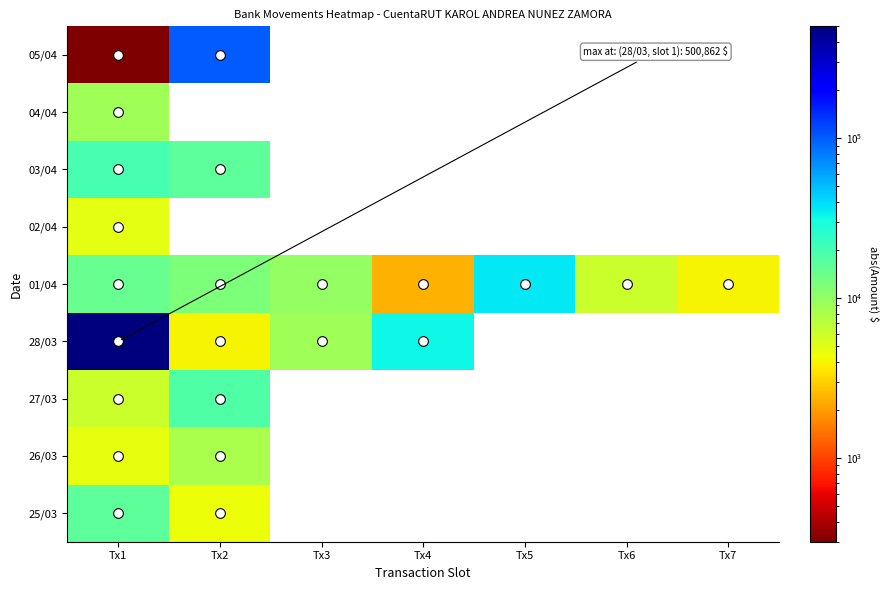

How many distinct data groups are displayed?

9